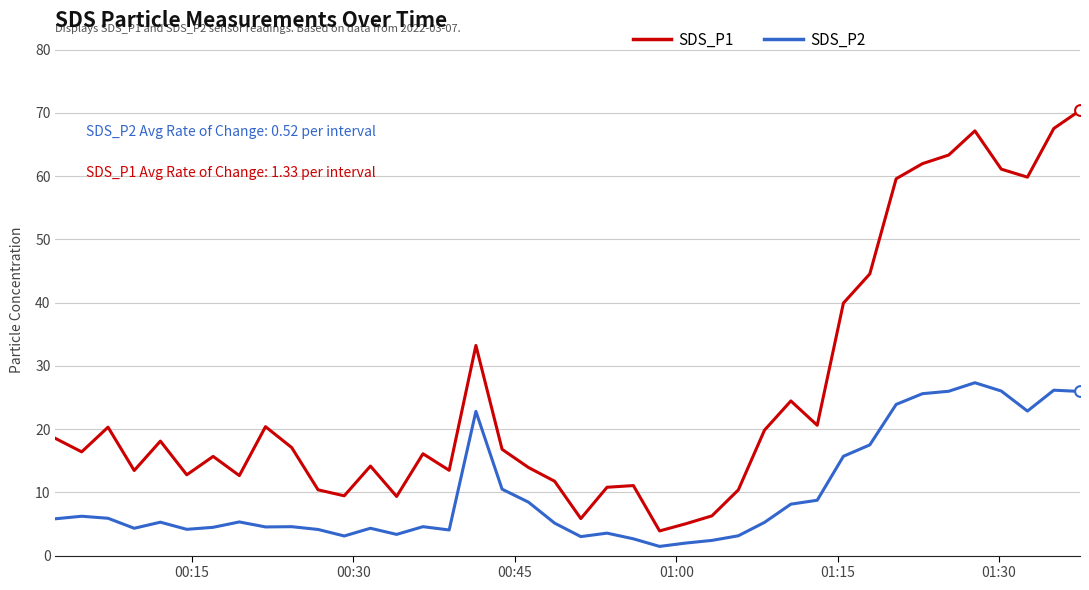

What are all the series names shown in the legend?

SDS_P1, SDS_P2